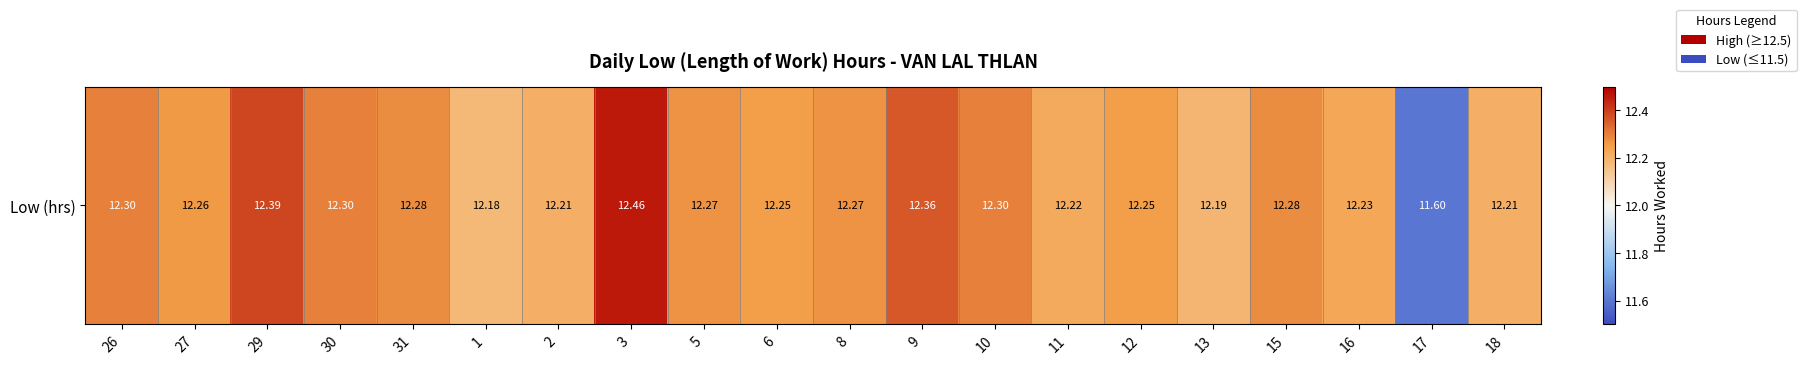

What is the difference between the values at 31 and 17?

0.7